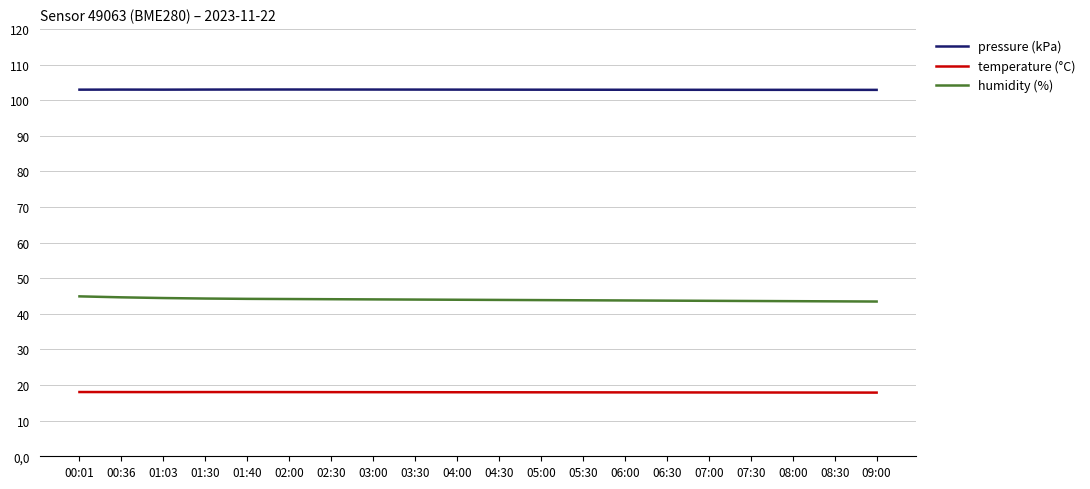

Which series has the largest total across all categories?

pressure (kPa)